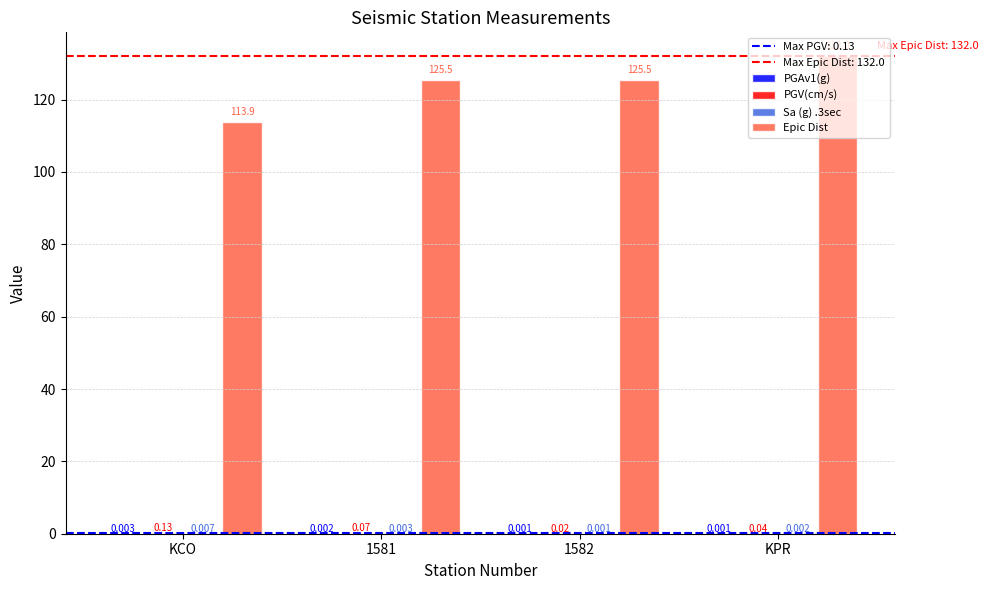

At which category is the sum across all series the highest?

KPR